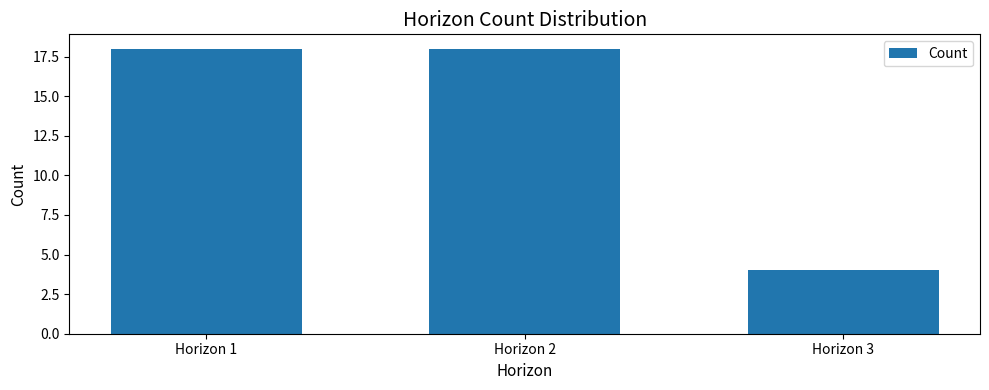

What is the value of the 2nd bar from the left?

18